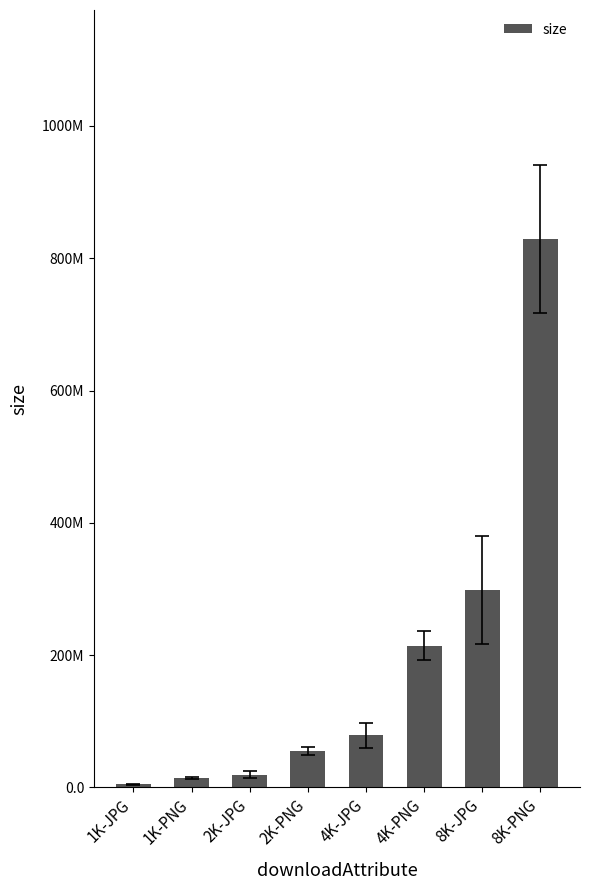

What is the ratio of the value at 1K-JPG to the value at 2K-JPG?

0.2